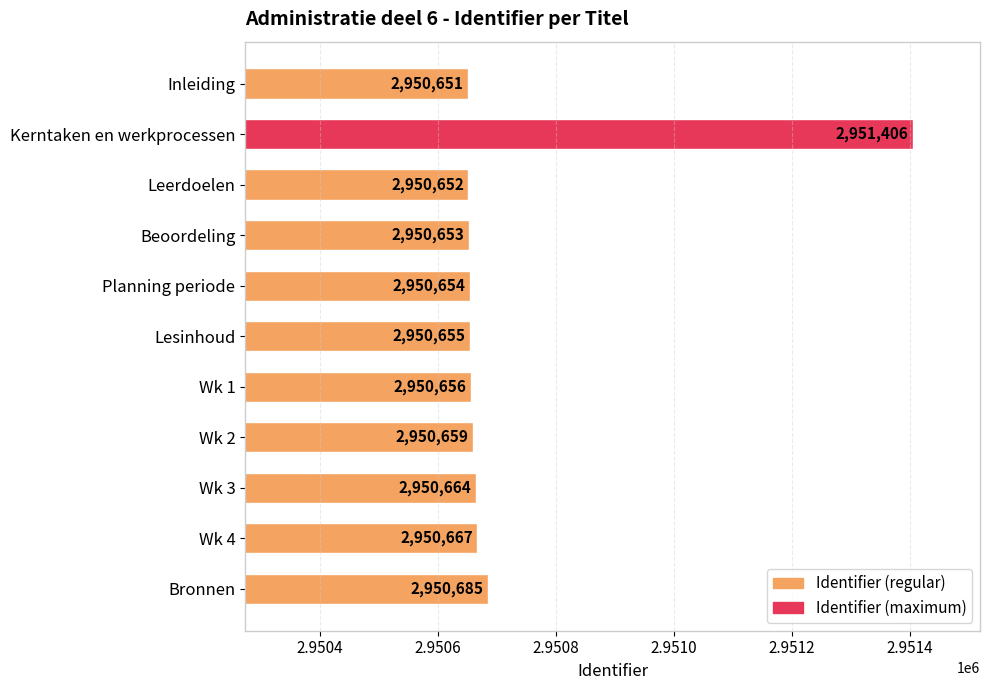

Does the chart contain any negative values?

No